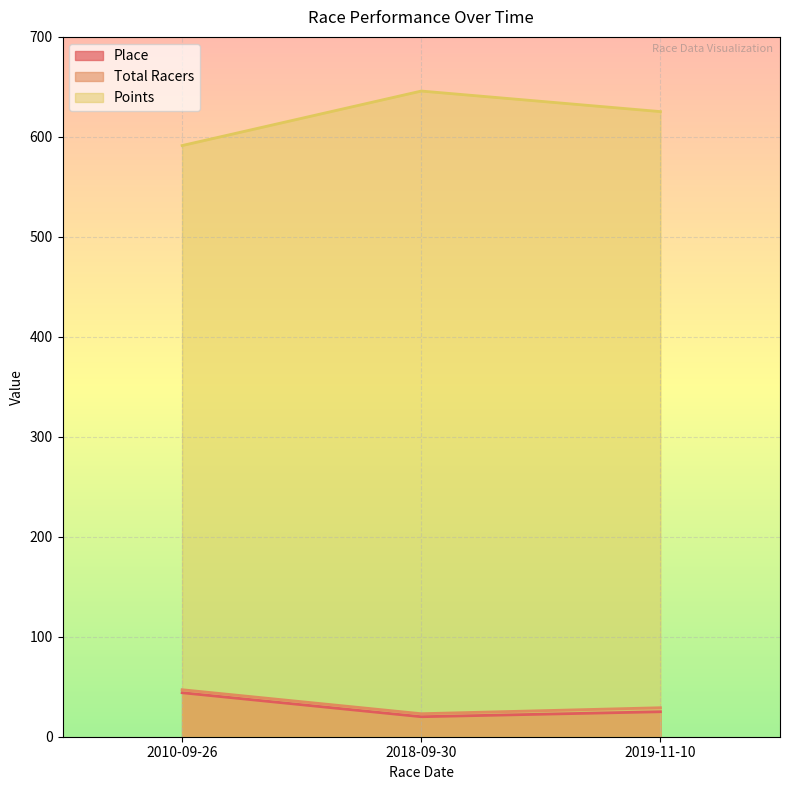

How many lines are shown in the chart?

3